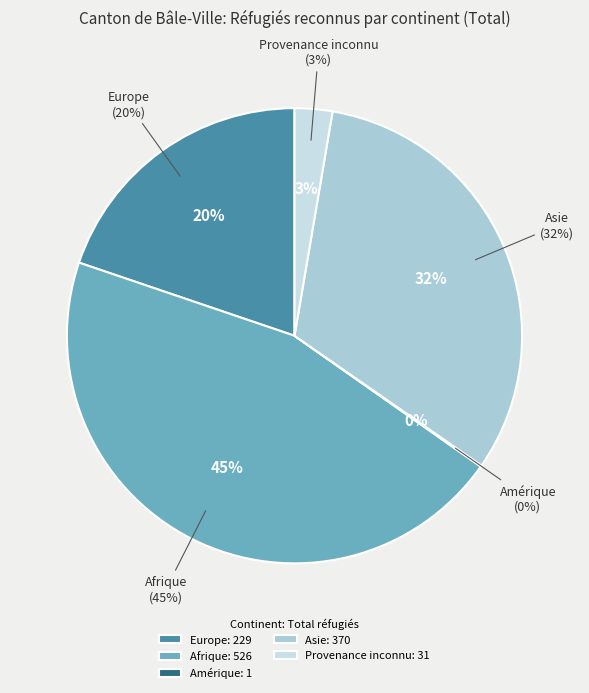

Which slice is the largest?

Afrique